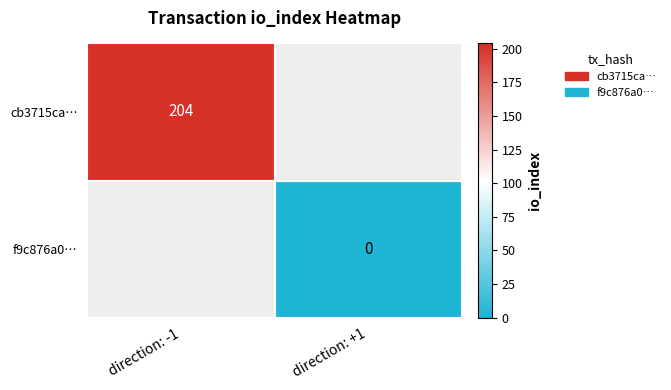

The cb3715ca… series shows 94.2 at direction: -1. True or false?

False